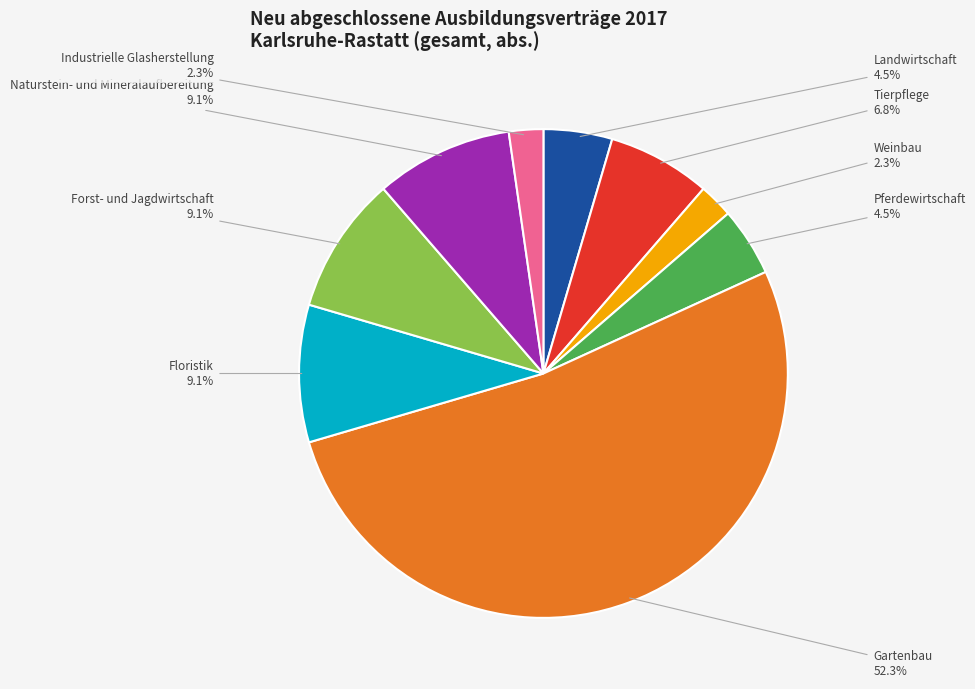

The Tierpflege slice represents 13% of the pie. True or false?

False